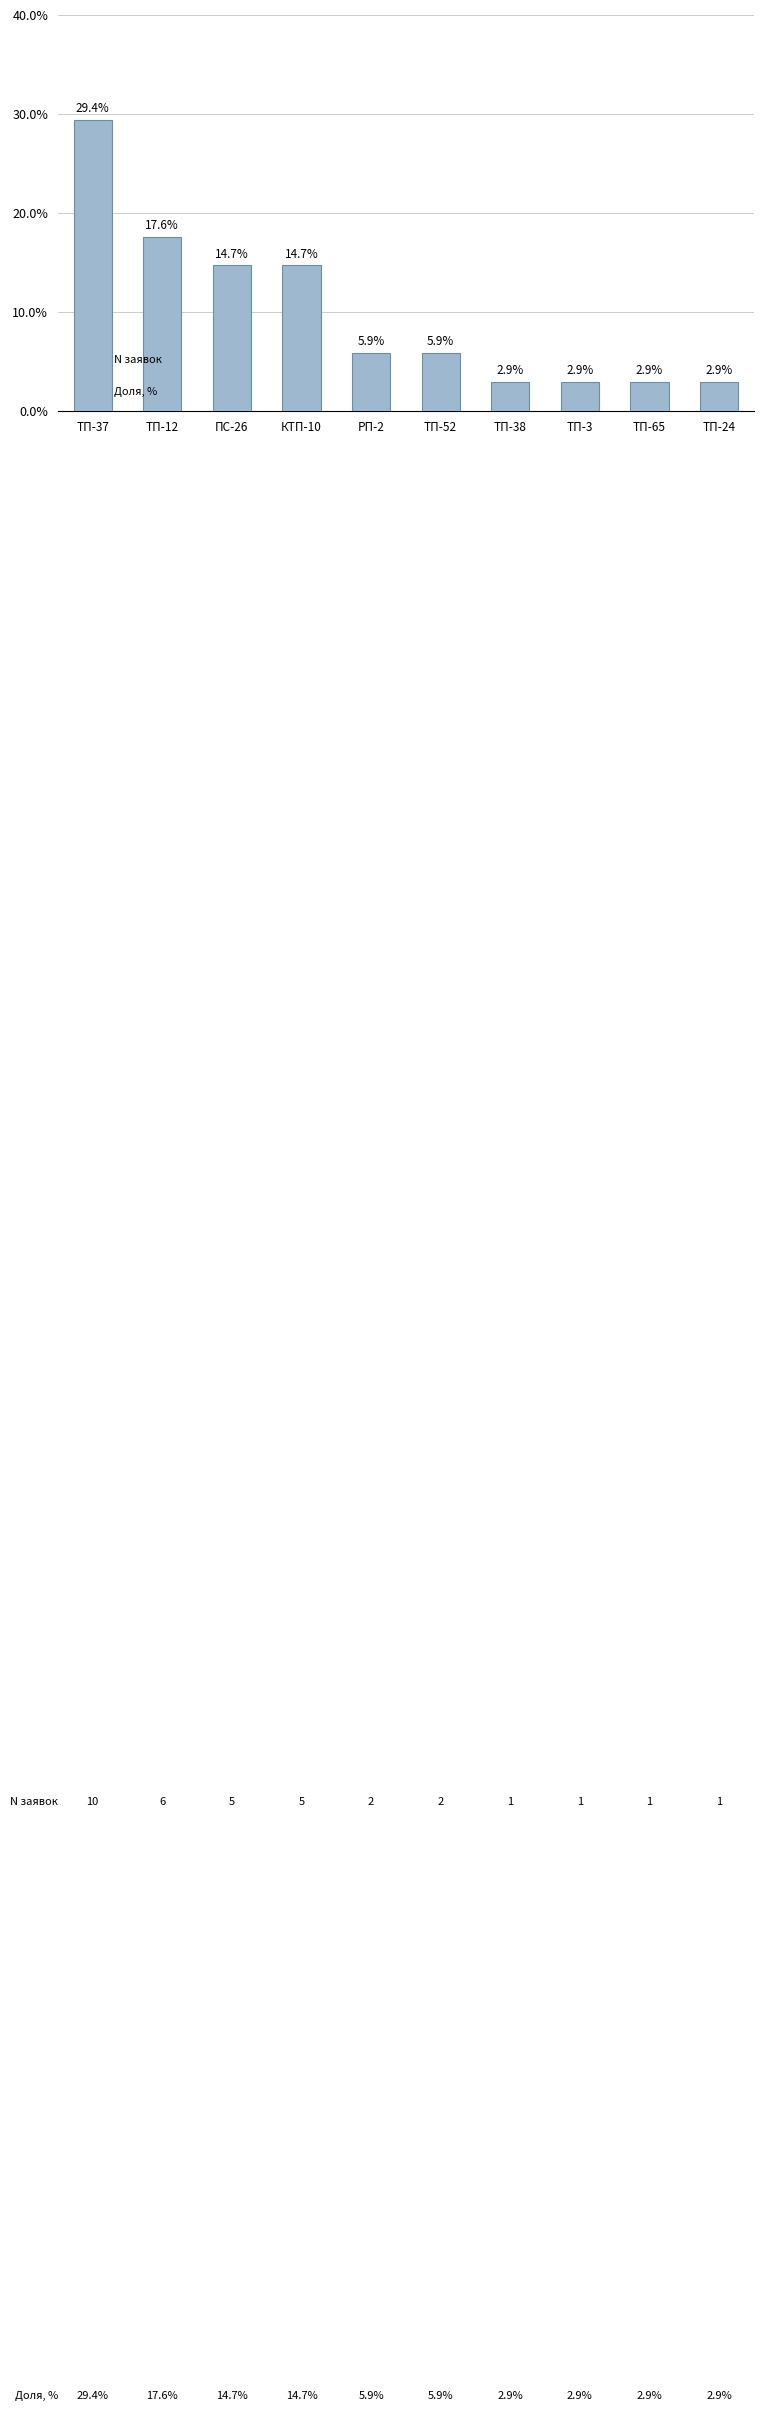

What is the ratio of the value at РП-2 to the value at ТП-52?

1.0